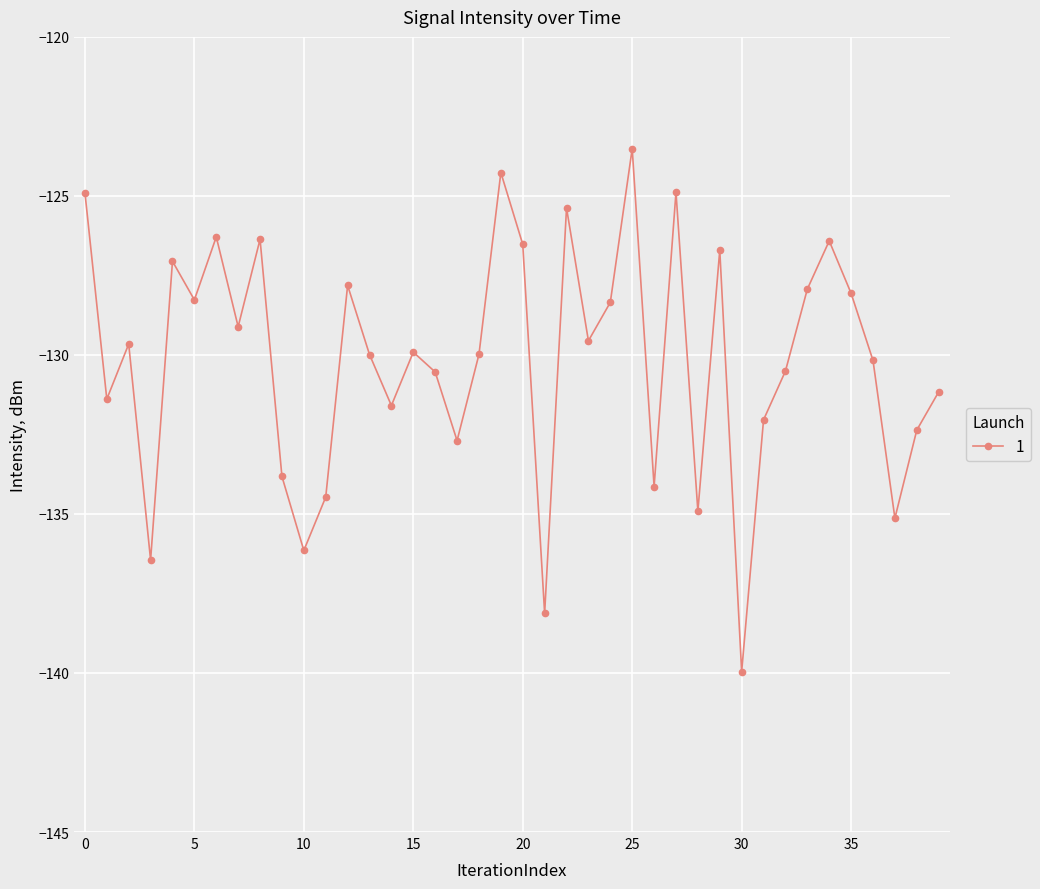

What is the minimum value shown in the chart?

-140.0